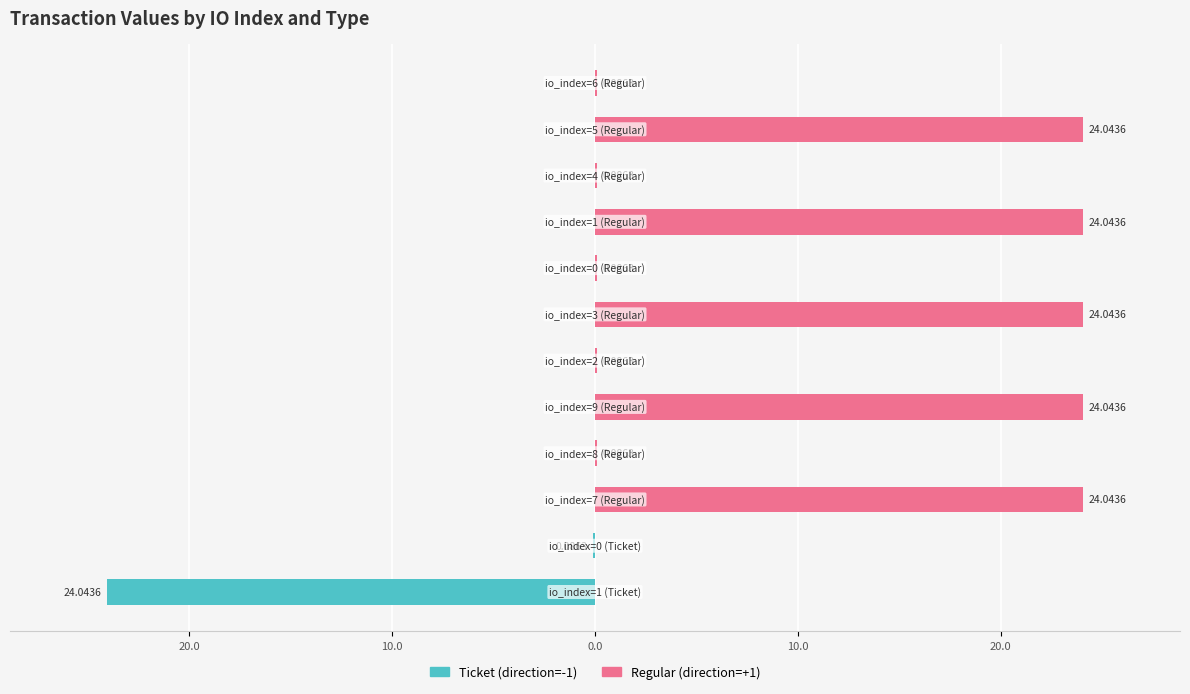

What is the average value of the Ticket (direction=-1) series?

-2.0